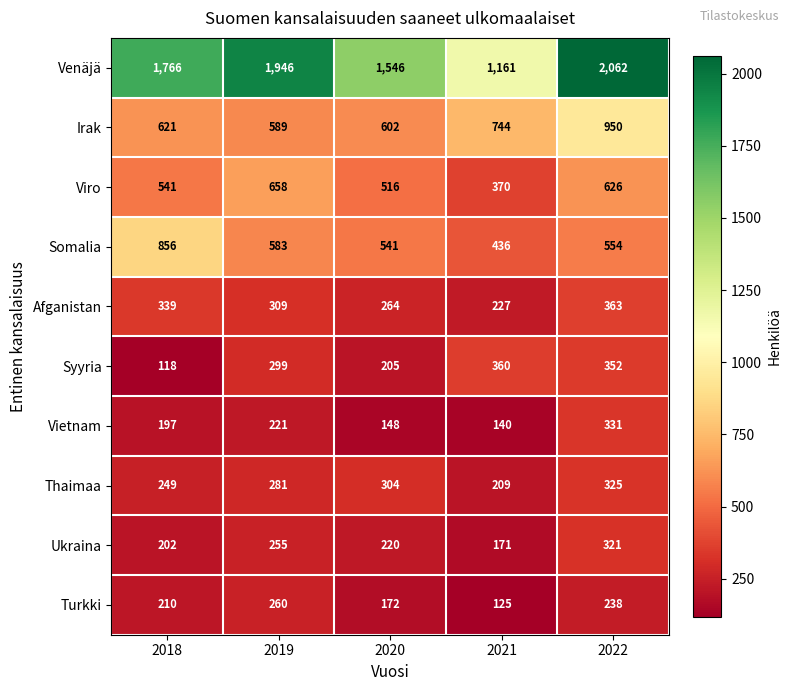

What is the greatest value displayed?

2062